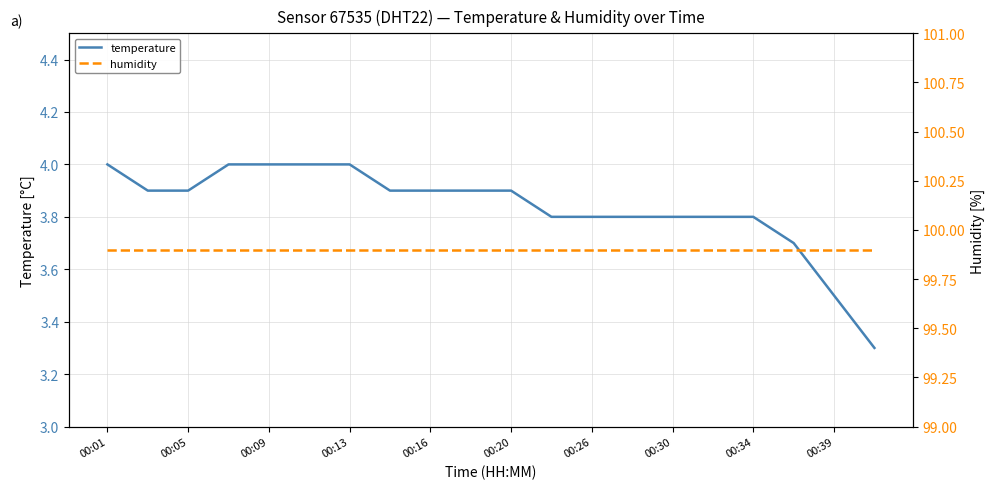

How many categories are shown in the chart?

20